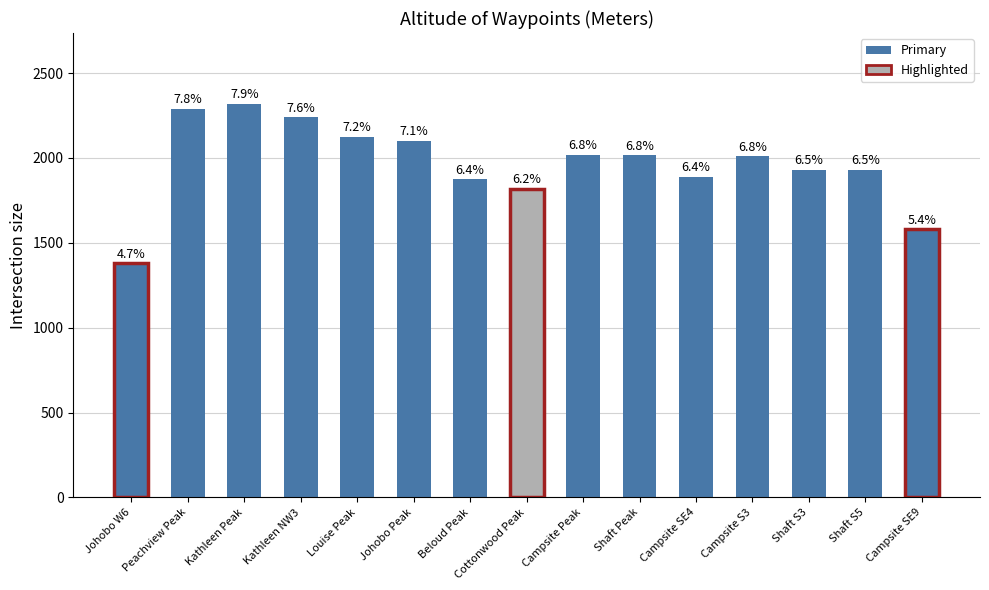

What is the value of the 8th bar from the left?

1820